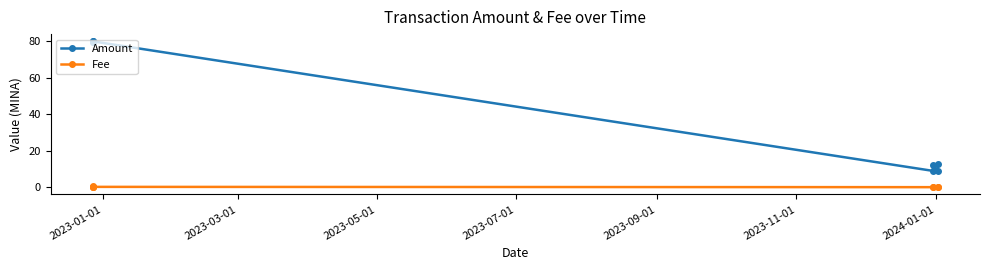

What is the greatest value displayed?

80.0